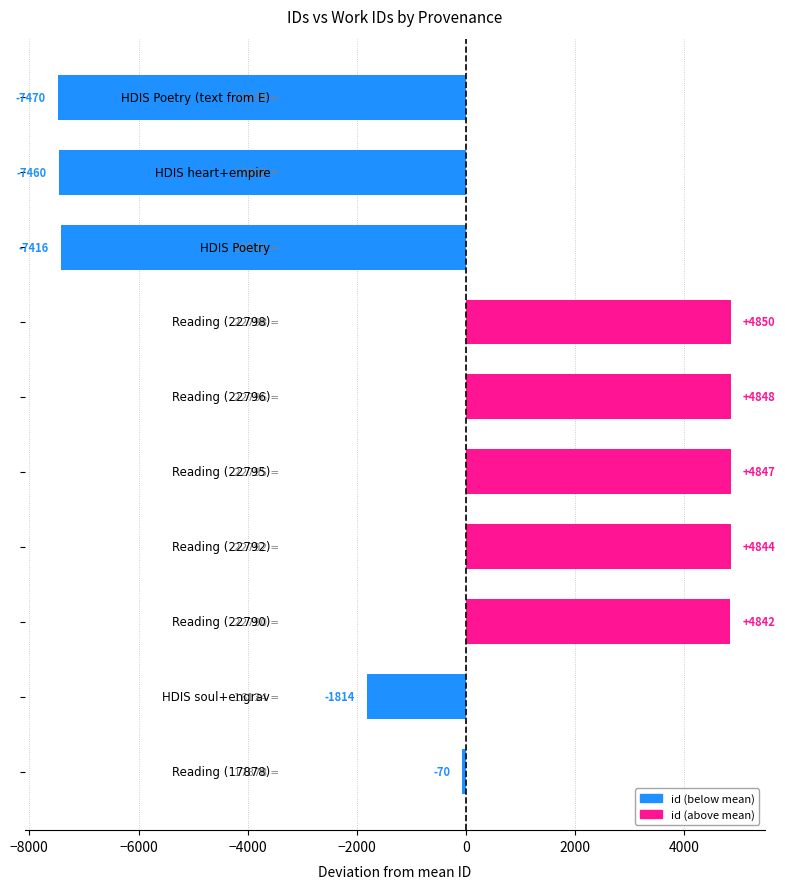

What is the value of the 3rd bar from the top?

-7416.1